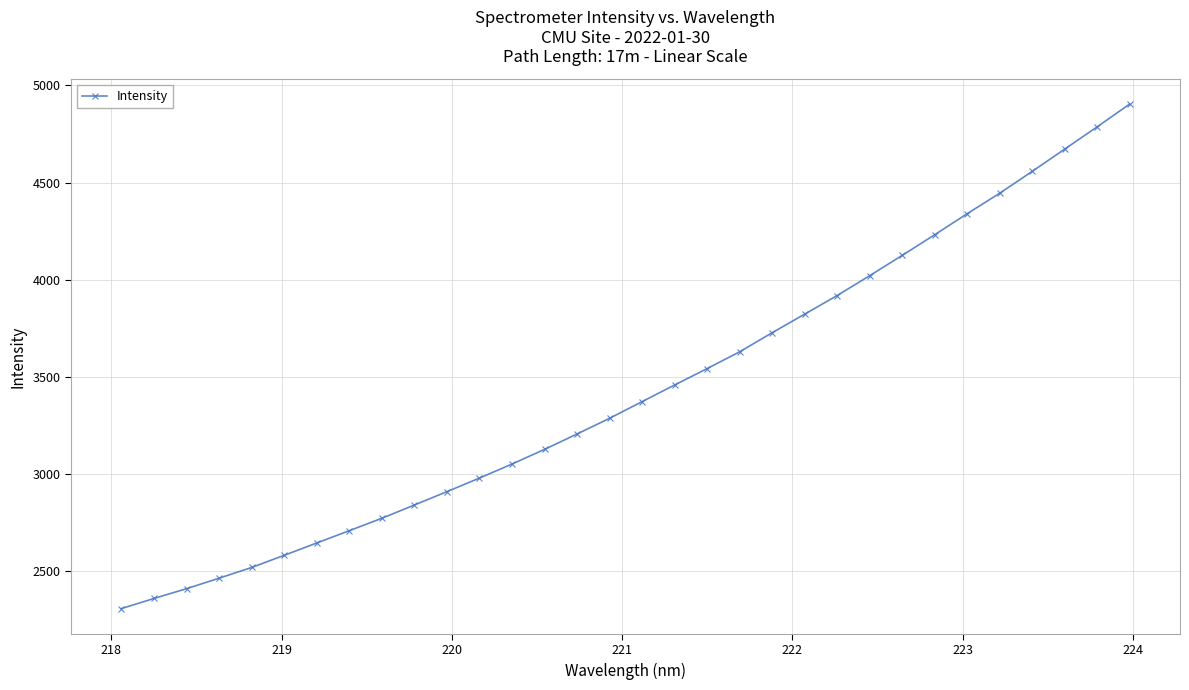

Reading left to right, extract all data points from this chart.

2307.7	2359.7	2410.0	2464.0	2519.2	2581.7	2645.1	2708.4	2772.3	2840.6	2909.2	2979.2	3051.3	3126.8	3206.0	3286.7	3372.5	3458.0	3542.5	3628.9	3727.1	3822.7	3918.4	4020.4	4124.9	4231.1	4339.5	4444.8	4557.0	4671.7	4786.3	4903.5